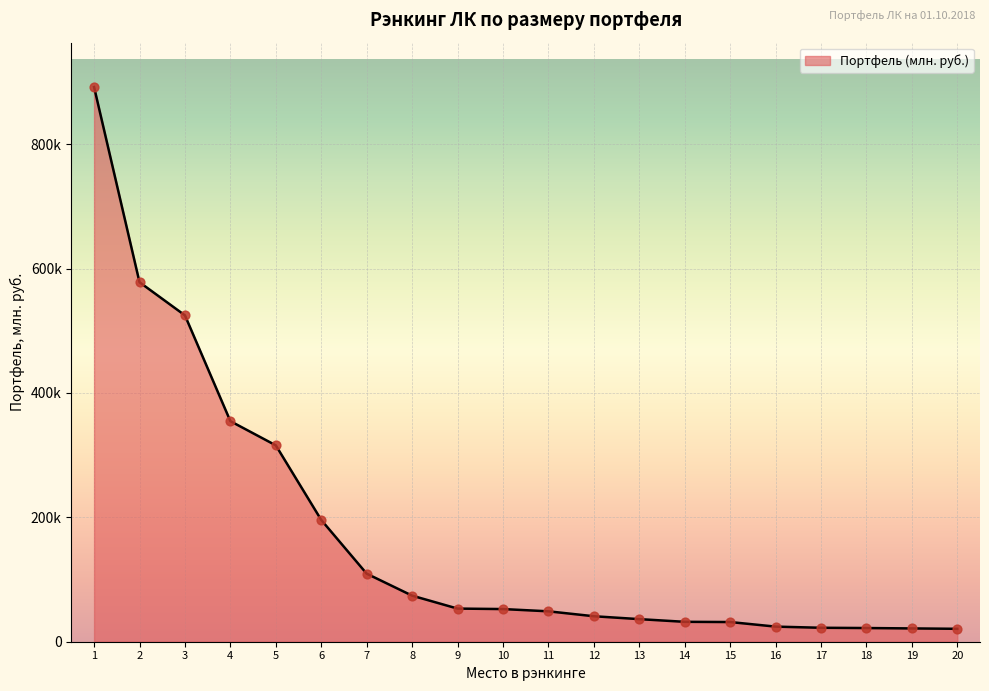

Between 19 and 15, which is larger?

15